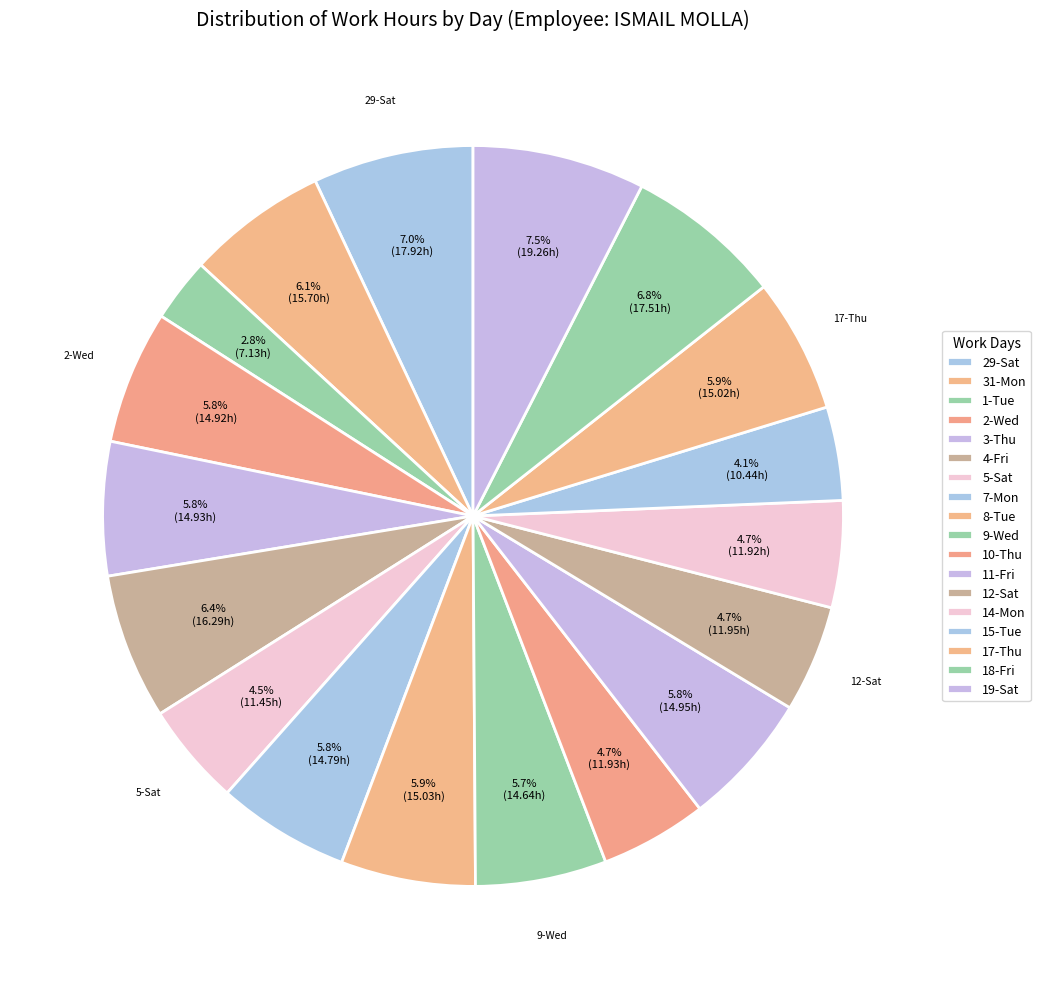

Count the number of slices in the pie.

18